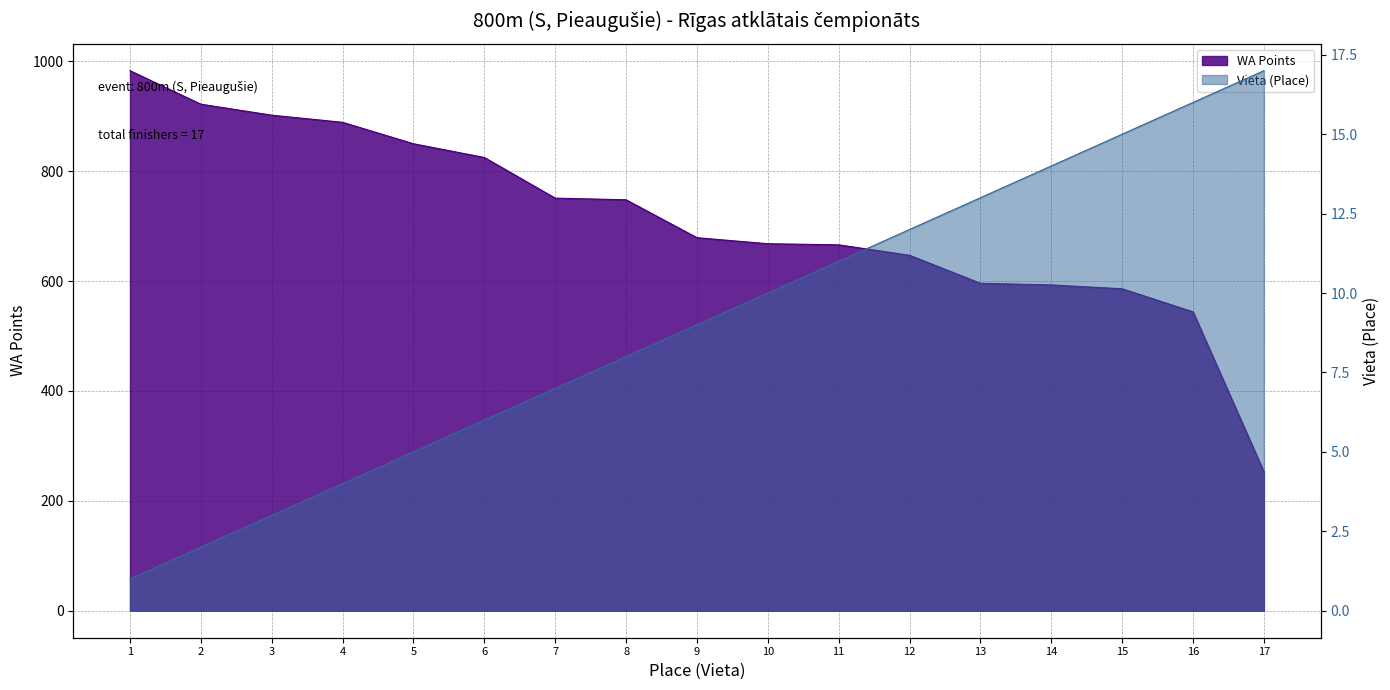

Count the number of categories in the chart.

17